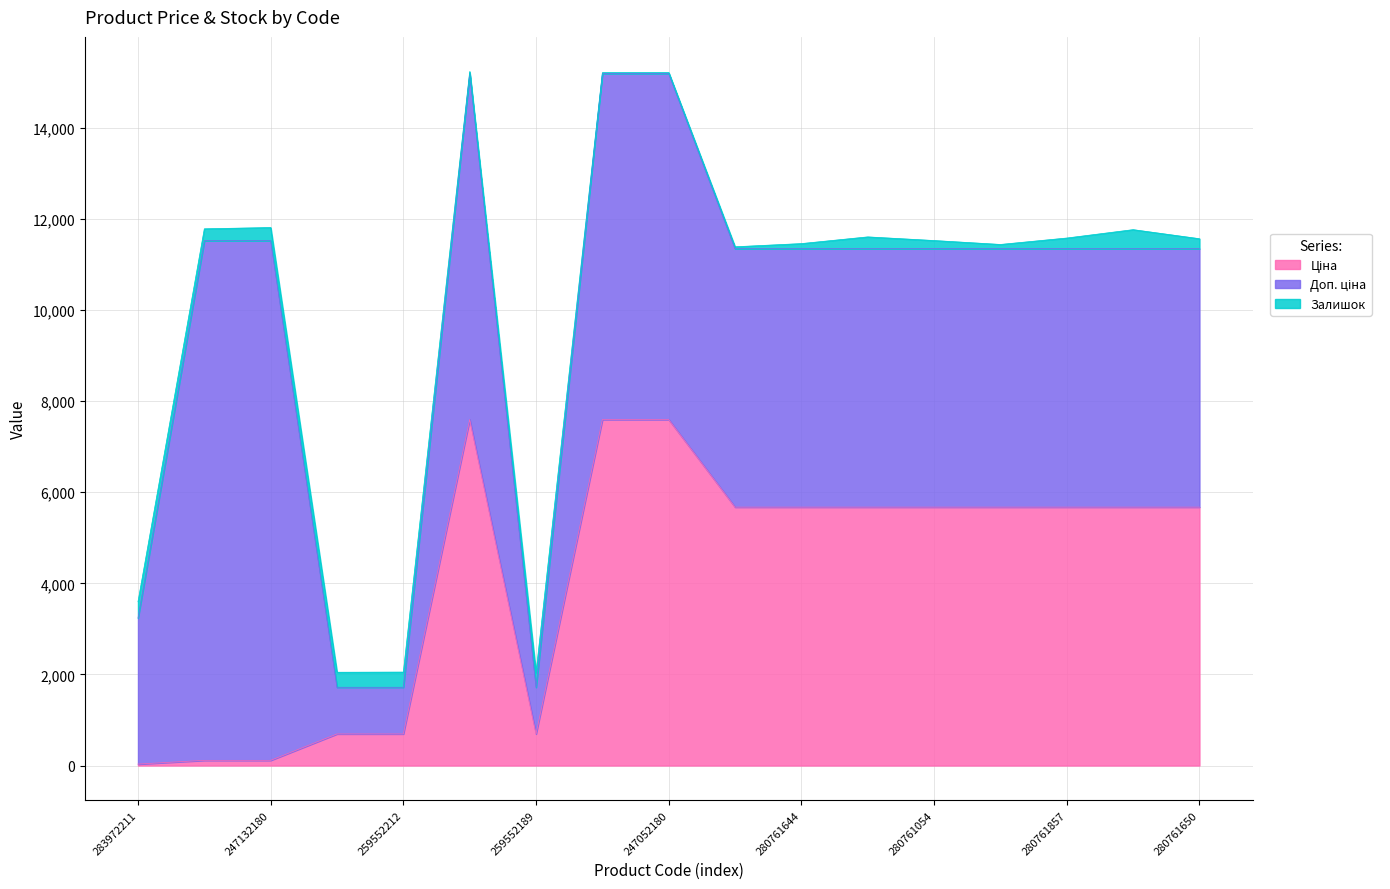

The Доп. ціна series shows 9628.1 at 280761650. True or false?

False